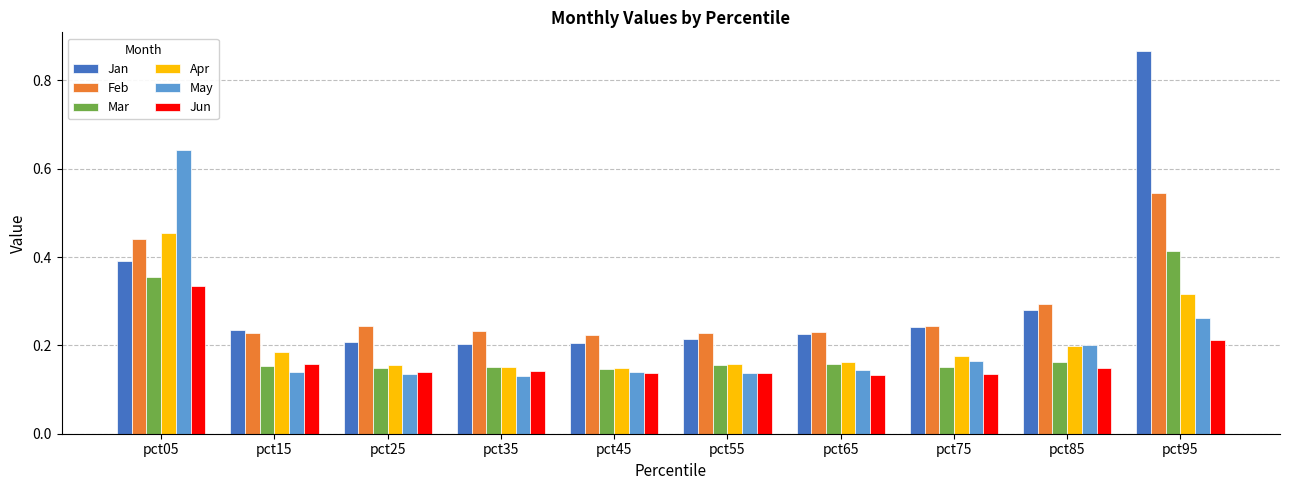

True or false: Apr has a value of 0.3 at pct85.

False